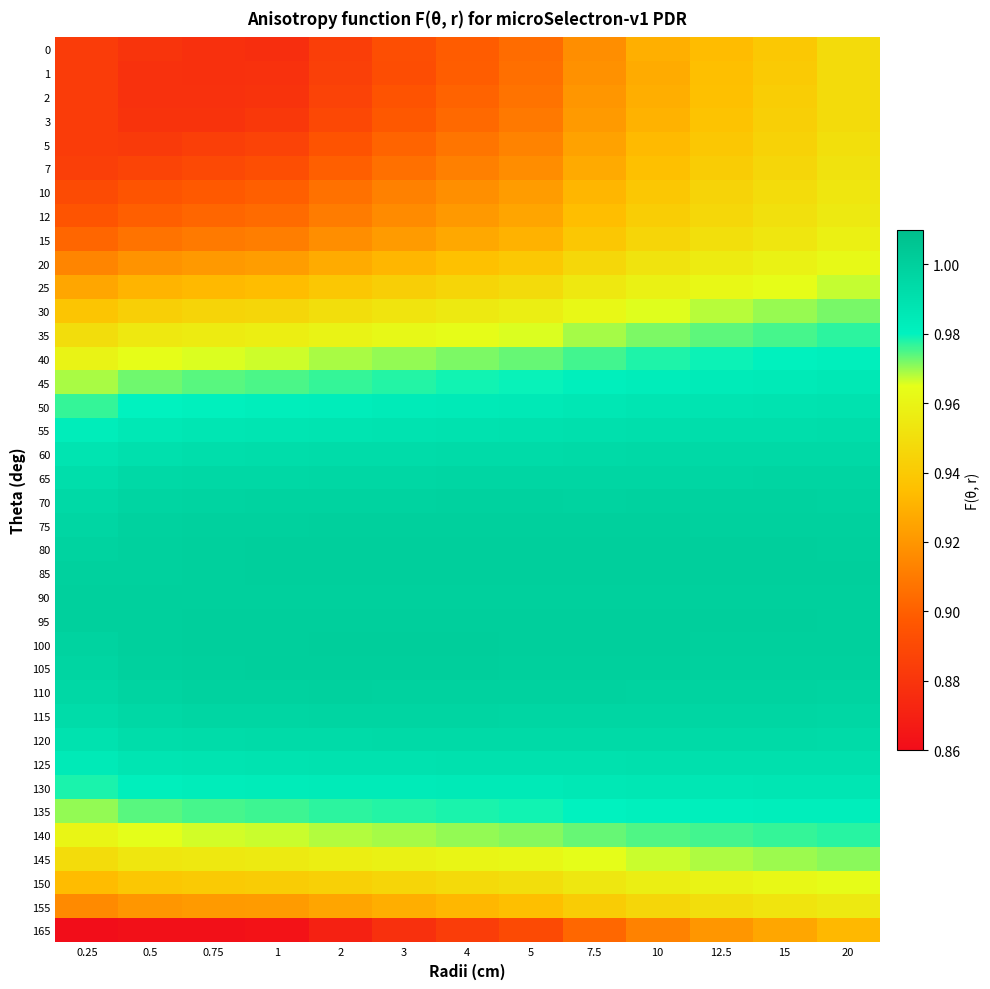

Reading left to right, what are all the values shown in this chart?

0: 0.25=0.9	0.5=0.9	0.75=0.9	1=0.9	2=0.9	3=0.9	4=0.9	5=0.9	7.5=0.9	10=0.9	12.5=0.9	15=0.9	20=0.9
1: 0.25=0.9	0.5=0.9	0.75=0.9	1=0.9	2=0.9	3=0.9	4=0.9	5=0.9	7.5=0.9	10=0.9	12.5=0.9	15=0.9	20=0.9
2: 0.25=0.9	0.5=0.9	0.75=0.9	1=0.9	2=0.9	3=0.9	4=0.9	5=0.9	7.5=0.9	10=0.9	12.5=0.9	15=0.9	20=0.9
3: 0.25=0.9	0.5=0.9	0.75=0.9	1=0.9	2=0.9	3=0.9	4=0.9	5=0.9	7.5=0.9	10=0.9	12.5=0.9	15=0.9	20=0.9
5: 0.25=0.9	0.5=0.9	0.75=0.9	1=0.9	2=0.9	3=0.9	4=0.9	5=0.9	7.5=0.9	10=0.9	12.5=0.9	15=0.9	20=0.9
7: 0.25=0.9	0.5=0.9	0.75=0.9	1=0.9	2=0.9	3=0.9	4=0.9	5=0.9	7.5=0.9	10=0.9	12.5=0.9	15=0.9	20=1.0
10: 0.25=0.9	0.5=0.9	0.75=0.9	1=0.9	2=0.9	3=0.9	4=0.9	5=0.9	7.5=0.9	10=0.9	12.5=0.9	15=0.9	20=1.0
12: 0.25=0.9	0.5=0.9	0.75=0.9	1=0.9	2=0.9	3=0.9	4=0.9	5=0.9	7.5=0.9	10=0.9	12.5=0.9	15=1.0	20=1.0
15: 0.25=0.9	0.5=0.9	0.75=0.9	1=0.9	2=0.9	3=0.9	4=0.9	5=0.9	7.5=0.9	10=0.9	12.5=1.0	15=1.0	20=1.0
20: 0.25=0.9	0.5=0.9	0.75=0.9	1=0.9	2=0.9	3=0.9	4=0.9	5=0.9	7.5=0.9	10=1.0	12.5=1.0	15=1.0	20=1.0
25: 0.25=0.9	0.5=0.9	0.75=0.9	1=0.9	2=0.9	3=0.9	4=0.9	5=0.9	7.5=1.0	10=1.0	12.5=1.0	15=1.0	20=1.0
30: 0.25=0.9	0.5=0.9	0.75=0.9	1=0.9	2=0.9	3=1.0	4=1.0	5=1.0	7.5=1.0	10=1.0	12.5=1.0	15=1.0	20=1.0
35: 0.25=0.9	0.5=1.0	0.75=1.0	1=1.0	2=1.0	3=1.0	4=1.0	5=1.0	7.5=1.0	10=1.0	12.5=1.0	15=1.0	20=1.0
40: 0.25=1.0	0.5=1.0	0.75=1.0	1=1.0	2=1.0	3=1.0	4=1.0	5=1.0	7.5=1.0	10=1.0	12.5=1.0	15=1.0	20=1.0
45: 0.25=1.0	0.5=1.0	0.75=1.0	1=1.0	2=1.0	3=1.0	4=1.0	5=1.0	7.5=1.0	10=1.0	12.5=1.0	15=1.0	20=1.0
50: 0.25=1.0	0.5=1.0	0.75=1.0	1=1.0	2=1.0	3=1.0	4=1.0	5=1.0	7.5=1.0	10=1.0	12.5=1.0	15=1.0	20=1.0
55: 0.25=1.0	0.5=1.0	0.75=1.0	1=1.0	2=1.0	3=1.0	4=1.0	5=1.0	7.5=1.0	10=1.0	12.5=1.0	15=1.0	20=1.0
60: 0.25=1.0	0.5=1.0	0.75=1.0	1=1.0	2=1.0	3=1.0	4=1.0	5=1.0	7.5=1.0	10=1.0	12.5=1.0	15=1.0	20=1.0
65: 0.25=1.0	0.5=1.0	0.75=1.0	1=1.0	2=1.0	3=1.0	4=1.0	5=1.0	7.5=1.0	10=1.0	12.5=1.0	15=1.0	20=1.0
70: 0.25=1.0	0.5=1.0	0.75=1.0	1=1.0	2=1.0	3=1.0	4=1.0	5=1.0	7.5=1.0	10=1.0	12.5=1.0	15=1.0	20=1.0
75: 0.25=1.0	0.5=1.0	0.75=1.0	1=1.0	2=1.0	3=1.0	4=1.0	5=1.0	7.5=1.0	10=1.0	12.5=1.0	15=1.0	20=1.0
80: 0.25=1.0	0.5=1.0	0.75=1.0	1=1.0	2=1.0	3=1.0	4=1.0	5=1.0	7.5=1.0	10=1.0	12.5=1.0	15=1.0	20=1.0
85: 0.25=1.0	0.5=1.0	0.75=1.0	1=1.0	2=1.0	3=1.0	4=1.0	5=1.0	7.5=1.0	10=1.0	12.5=1.0	15=1.0	20=1.0
90: 0.25=1.0	0.5=1.0	0.75=1.0	1=1.0	2=1.0	3=1.0	4=1.0	5=1.0	7.5=1.0	10=1.0	12.5=1.0	15=1.0	20=1.0
95: 0.25=1.0	0.5=1.0	0.75=1.0	1=1.0	2=1.0	3=1.0	4=1.0	5=1.0	7.5=1.0	10=1.0	12.5=1.0	15=1.0	20=1.0
100: 0.25=1.0	0.5=1.0	0.75=1.0	1=1.0	2=1.0	3=1.0	4=1.0	5=1.0	7.5=1.0	10=1.0	12.5=1.0	15=1.0	20=1.0
105: 0.25=1.0	0.5=1.0	0.75=1.0	1=1.0	2=1.0	3=1.0	4=1.0	5=1.0	7.5=1.0	10=1.0	12.5=1.0	15=1.0	20=1.0
110: 0.25=1.0	0.5=1.0	0.75=1.0	1=1.0	2=1.0	3=1.0	4=1.0	5=1.0	7.5=1.0	10=1.0	12.5=1.0	15=1.0	20=1.0
115: 0.25=1.0	0.5=1.0	0.75=1.0	1=1.0	2=1.0	3=1.0	4=1.0	5=1.0	7.5=1.0	10=1.0	12.5=1.0	15=1.0	20=1.0
120: 0.25=1.0	0.5=1.0	0.75=1.0	1=1.0	2=1.0	3=1.0	4=1.0	5=1.0	7.5=1.0	10=1.0	12.5=1.0	15=1.0	20=1.0
125: 0.25=1.0	0.5=1.0	0.75=1.0	1=1.0	2=1.0	3=1.0	4=1.0	5=1.0	7.5=1.0	10=1.0	12.5=1.0	15=1.0	20=1.0
130: 0.25=1.0	0.5=1.0	0.75=1.0	1=1.0	2=1.0	3=1.0	4=1.0	5=1.0	7.5=1.0	10=1.0	12.5=1.0	15=1.0	20=1.0
135: 0.25=1.0	0.5=1.0	0.75=1.0	1=1.0	2=1.0	3=1.0	4=1.0	5=1.0	7.5=1.0	10=1.0	12.5=1.0	15=1.0	20=1.0
140: 0.25=1.0	0.5=1.0	0.75=1.0	1=1.0	2=1.0	3=1.0	4=1.0	5=1.0	7.5=1.0	10=1.0	12.5=1.0	15=1.0	20=1.0
145: 0.25=0.9	0.5=1.0	0.75=1.0	1=1.0	2=1.0	3=1.0	4=1.0	5=1.0	7.5=1.0	10=1.0	12.5=1.0	15=1.0	20=1.0
150: 0.25=0.9	0.5=0.9	0.75=0.9	1=0.9	2=0.9	3=0.9	4=0.9	5=0.9	7.5=1.0	10=1.0	12.5=1.0	15=1.0	20=1.0
155: 0.25=0.9	0.5=0.9	0.75=0.9	1=0.9	2=0.9	3=0.9	4=0.9	5=0.9	7.5=0.9	10=0.9	12.5=0.9	15=1.0	20=1.0
165: 0.25=0.9	0.5=0.9	0.75=0.9	1=0.9	2=0.9	3=0.9	4=0.9	5=0.9	7.5=0.9	10=0.9	12.5=0.9	15=0.9	20=0.9